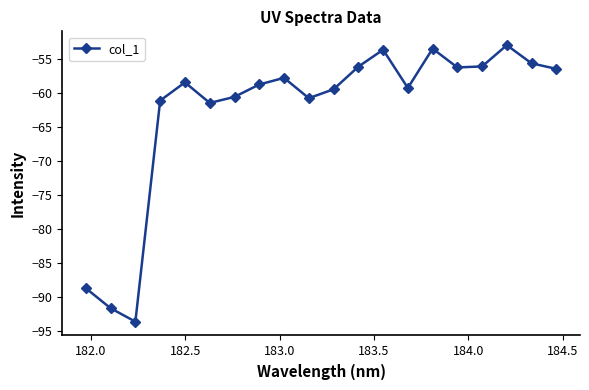

What is the sum of all values?

-1251.7